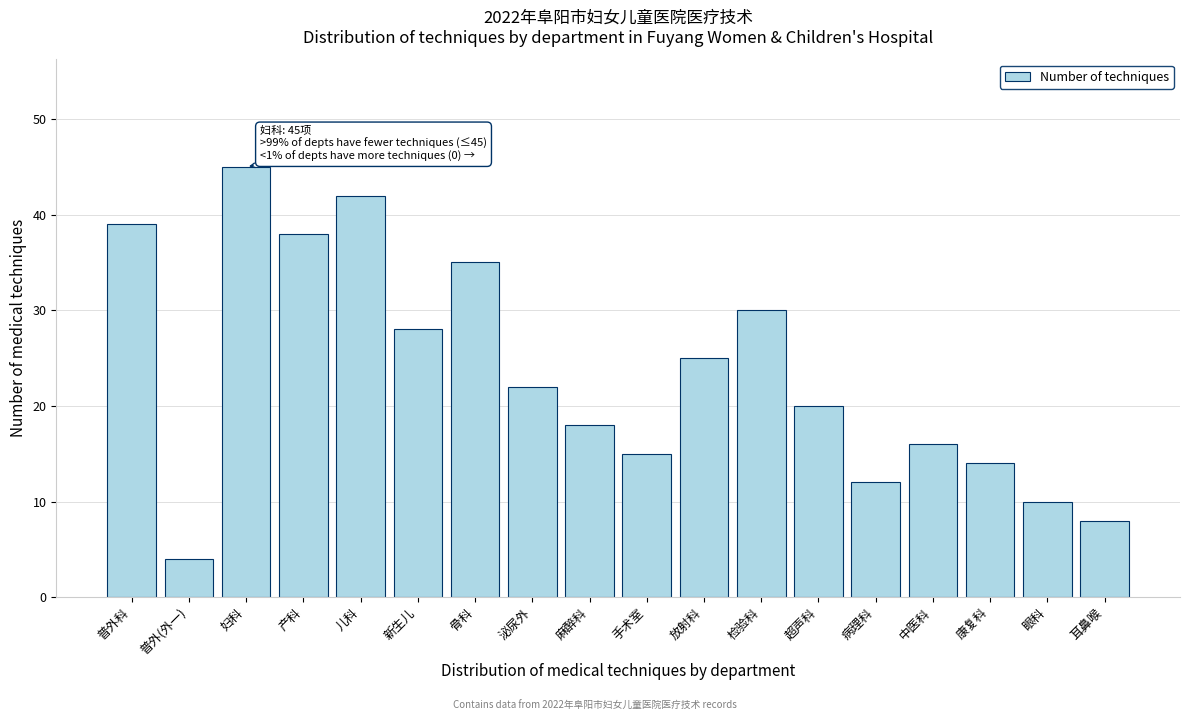

Reading left to right, transcribe all the data shown in this chart.

39	4	45	38	42	28	35	22	18	15	25	30	20	12	16	14	10	8